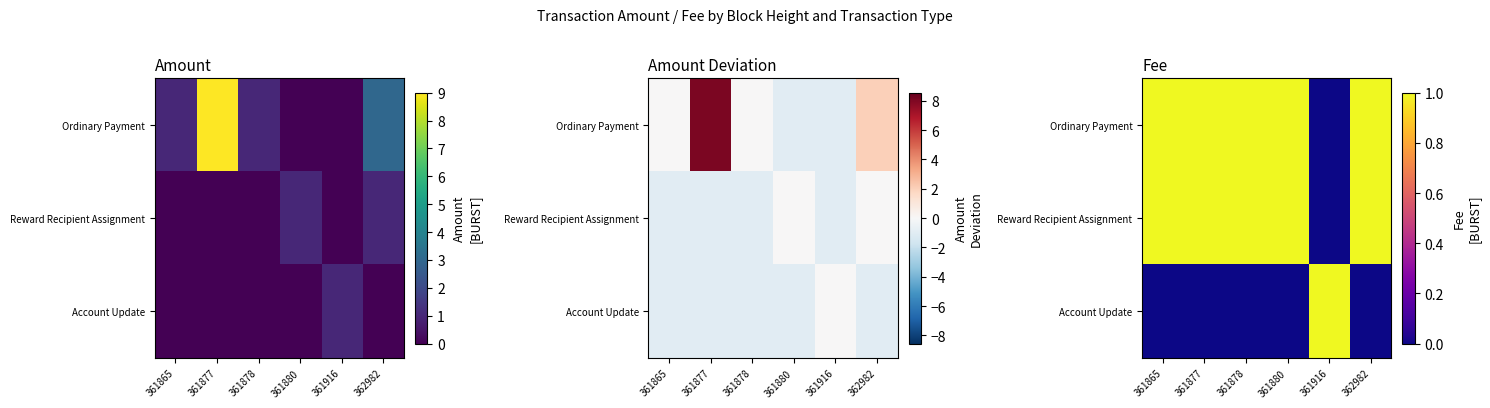

Is the value of Reward Recipient Assignment at 361877 greater than the value of Ordinary Payment at 361877?

No